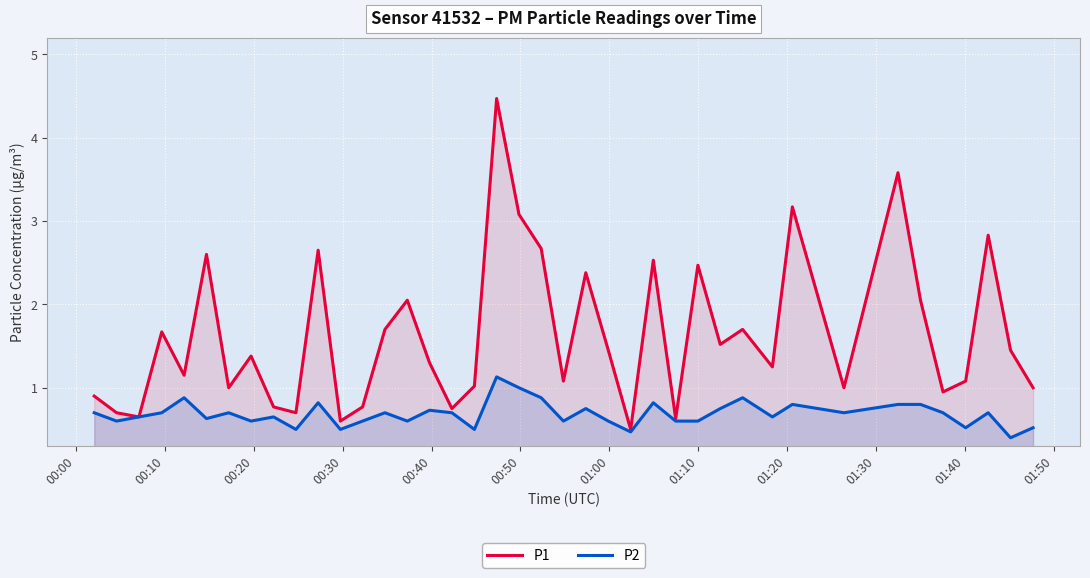

In P1, how many points are higher than both neighbors (excluding endpoints)?

13